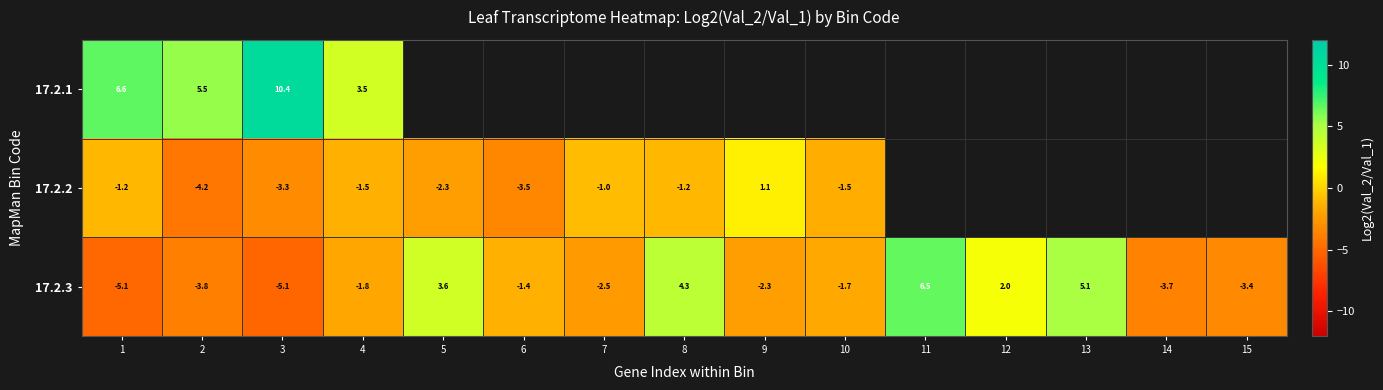

At how many categories does at least one series exceed -4?

15